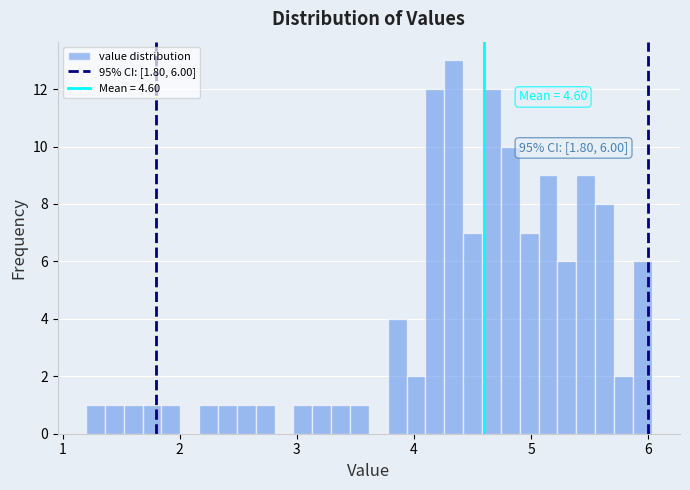

Read against the x-axis, roughly where is the centre of the tallest bar?

4.3